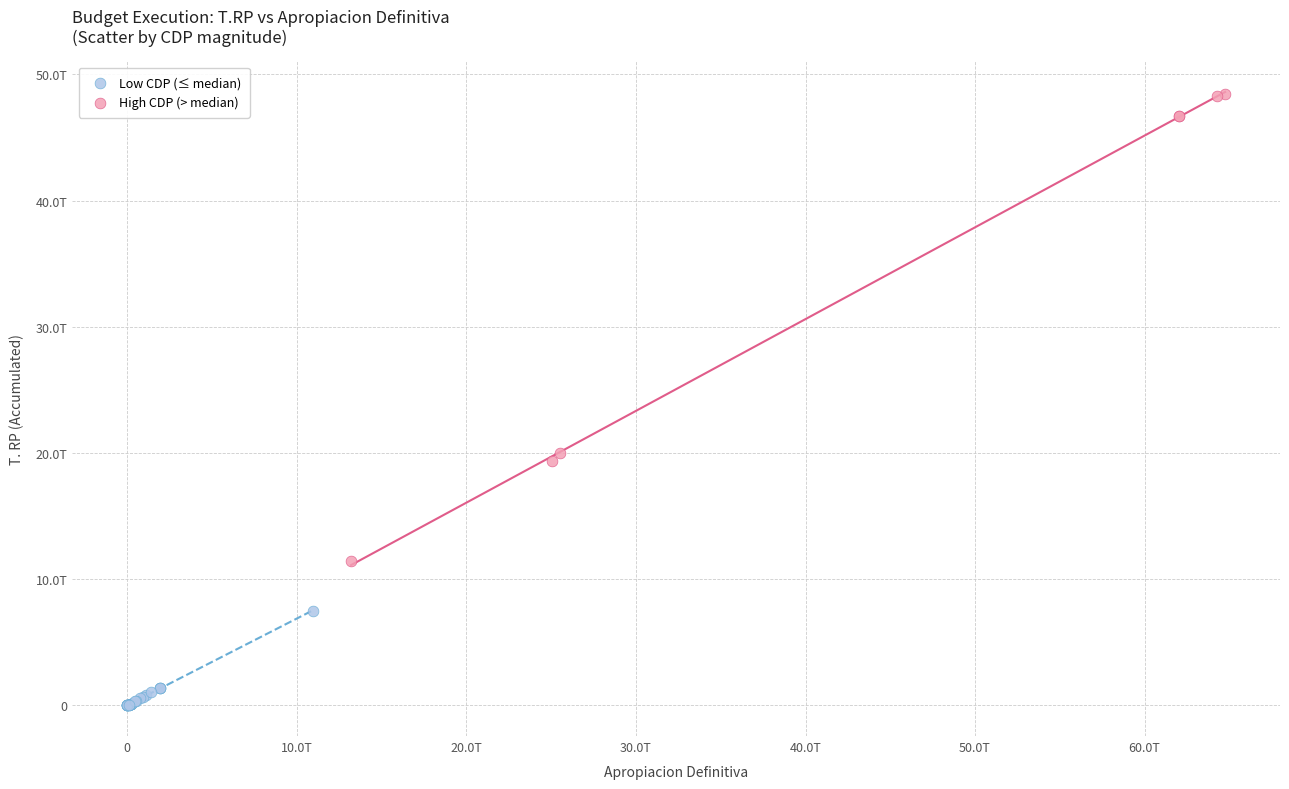

What are all the series names shown in the legend?

Low CDP (≤ median), High CDP (> median)